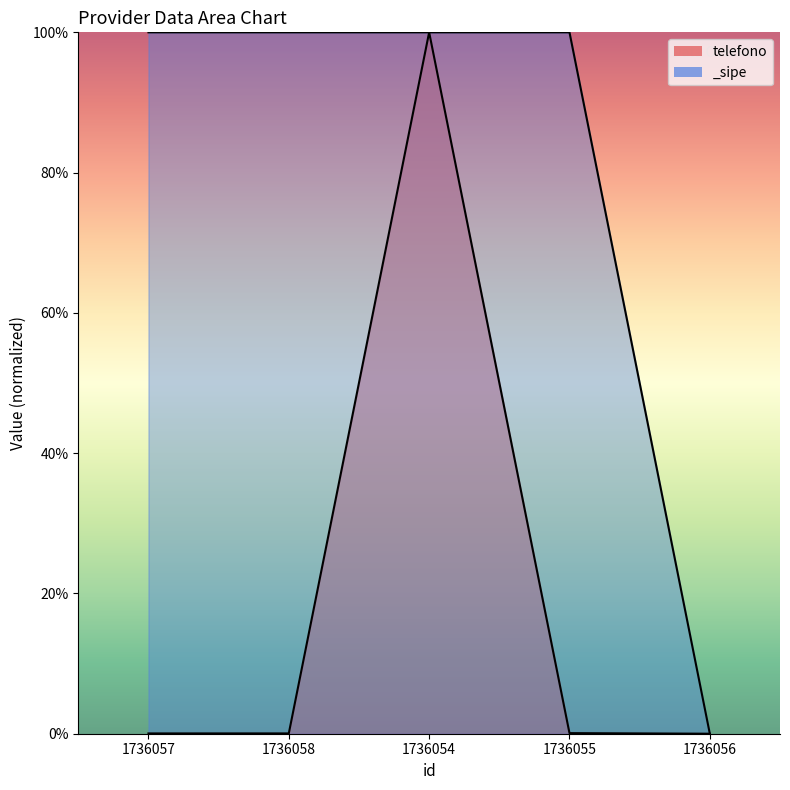

Which series has the largest total across all categories?

_sipe